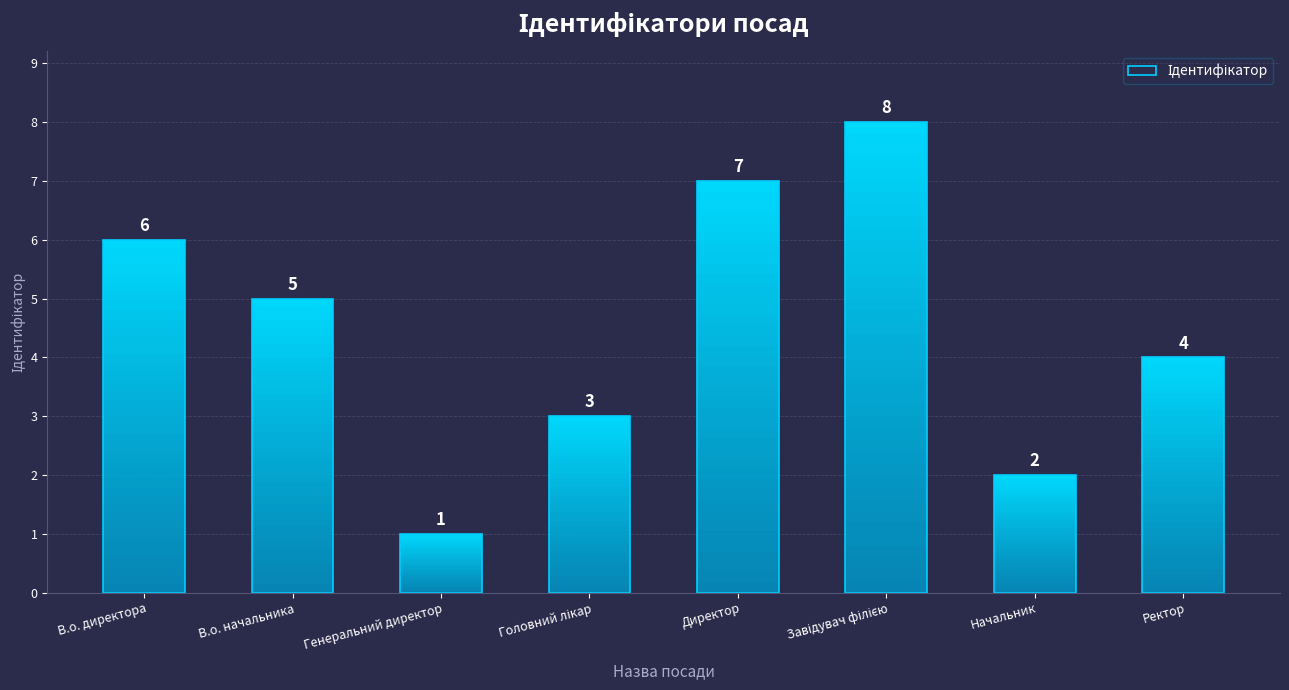

Which category has the highest value across all series?

Завідувач філією